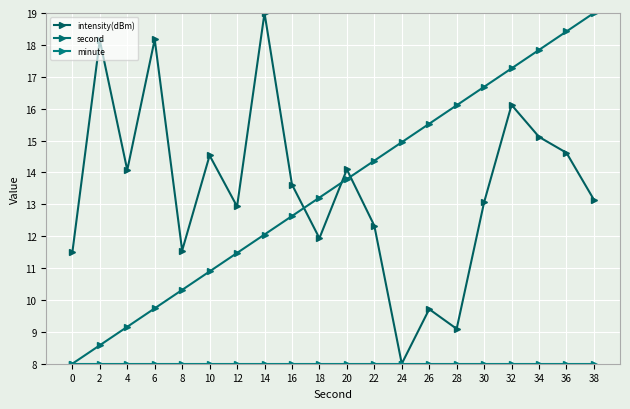

Is it true that second equals 14.4 at 22?

True